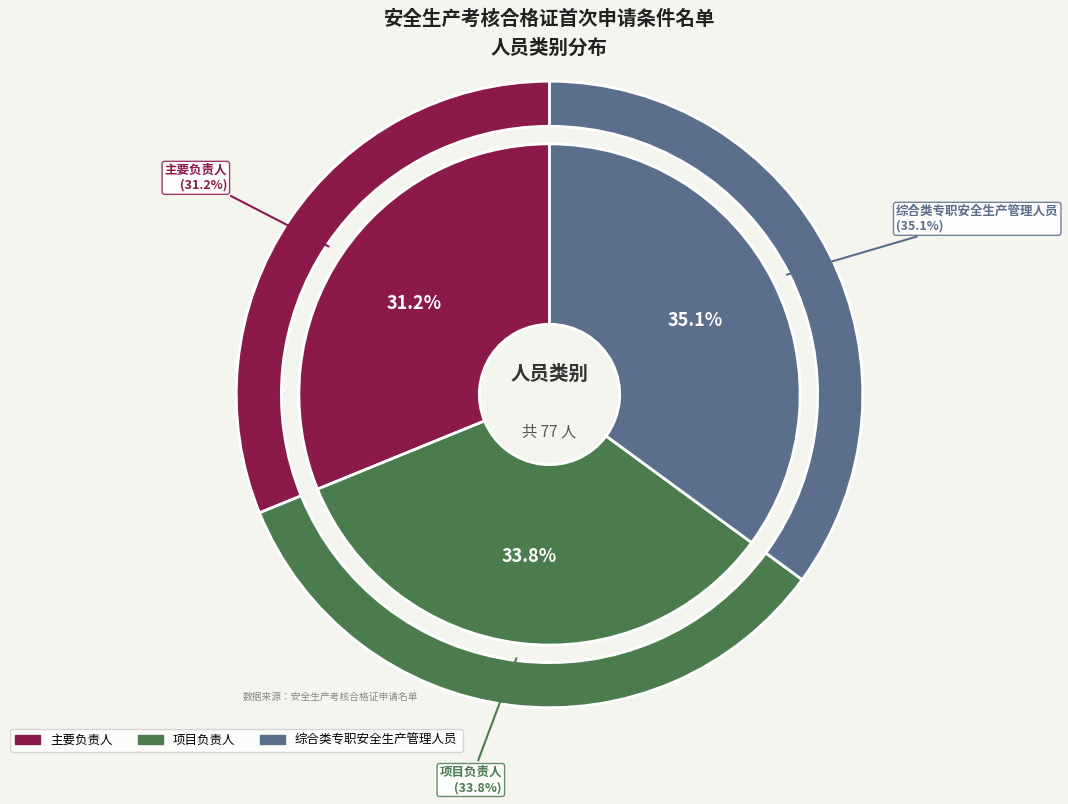

What is the change in value from 主要负责人 to 项目负责人?

+2